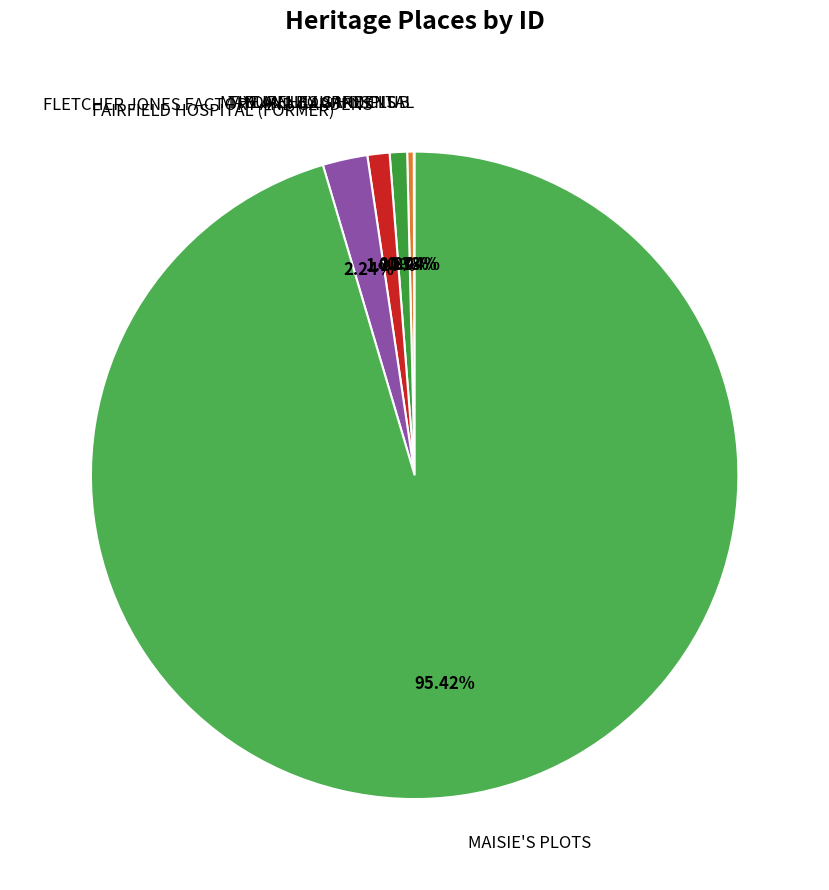

Count the number of slices in the pie.

6